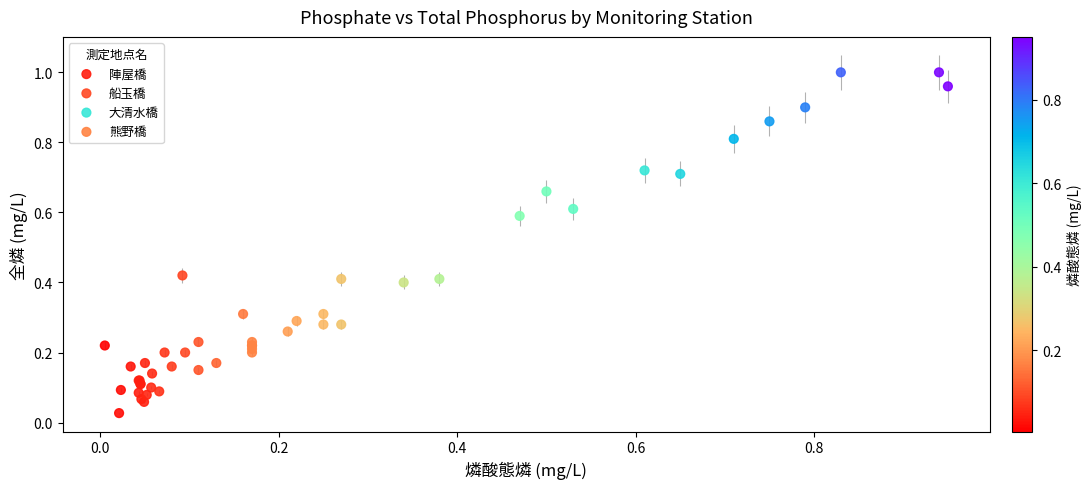

Which series contains the highest Y value?

大清水橋